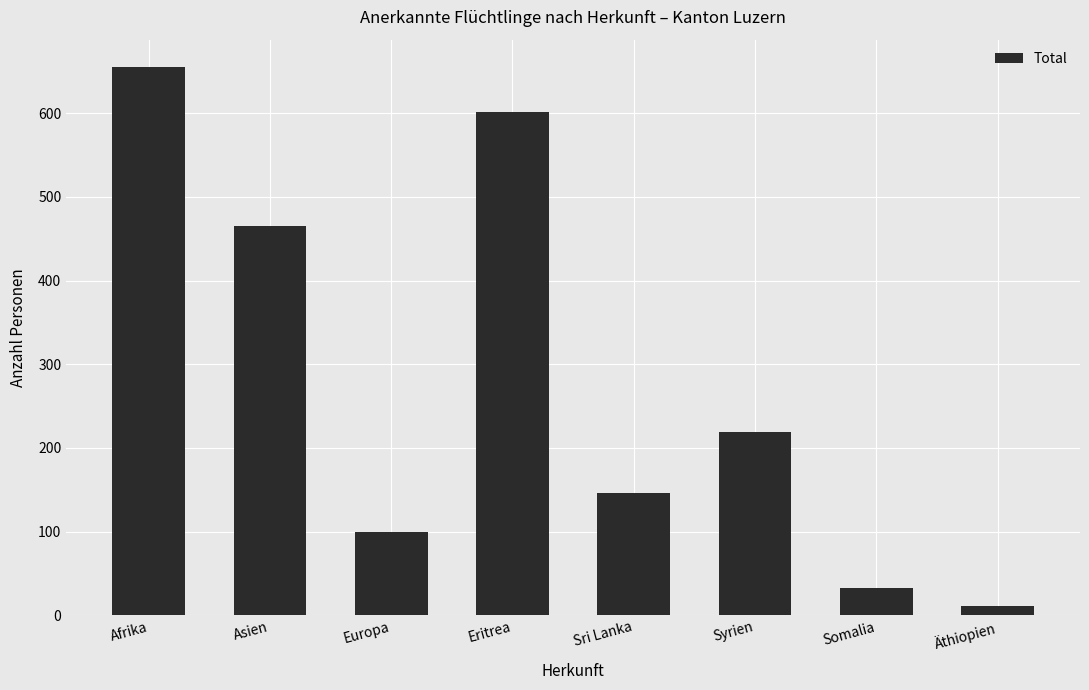

Reading left to right, list all the values displayed in this chart.

655	465	100	601	146	219	33	11